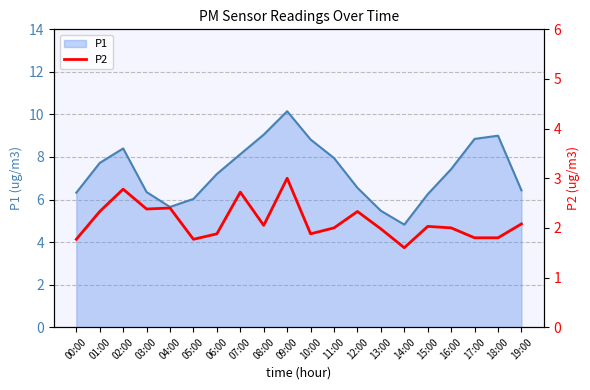

The value at 17:00 is 1.1. True or false?

False